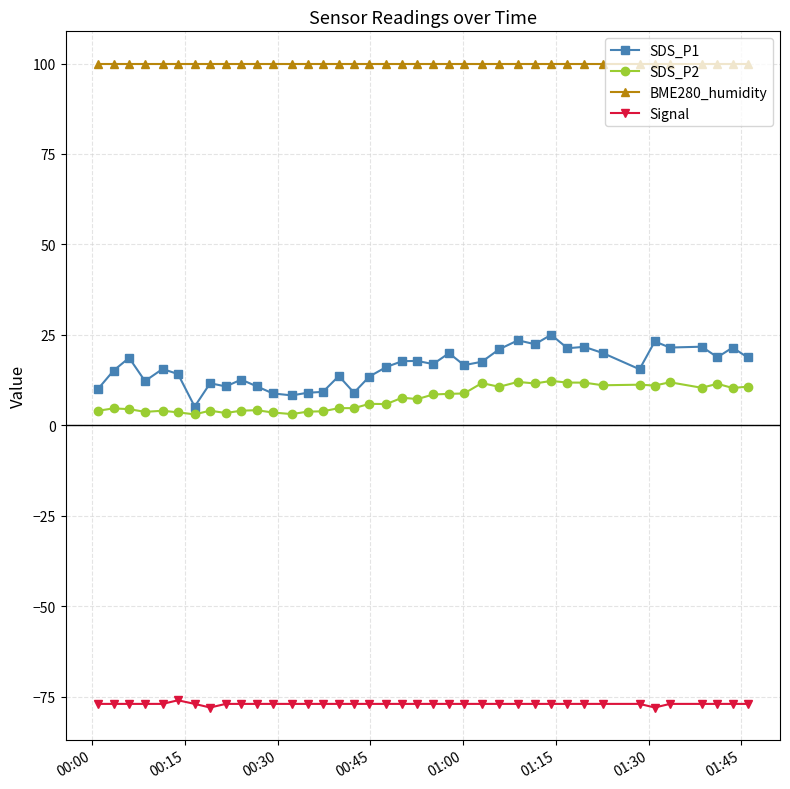

Count the number of categories in the chart.

39